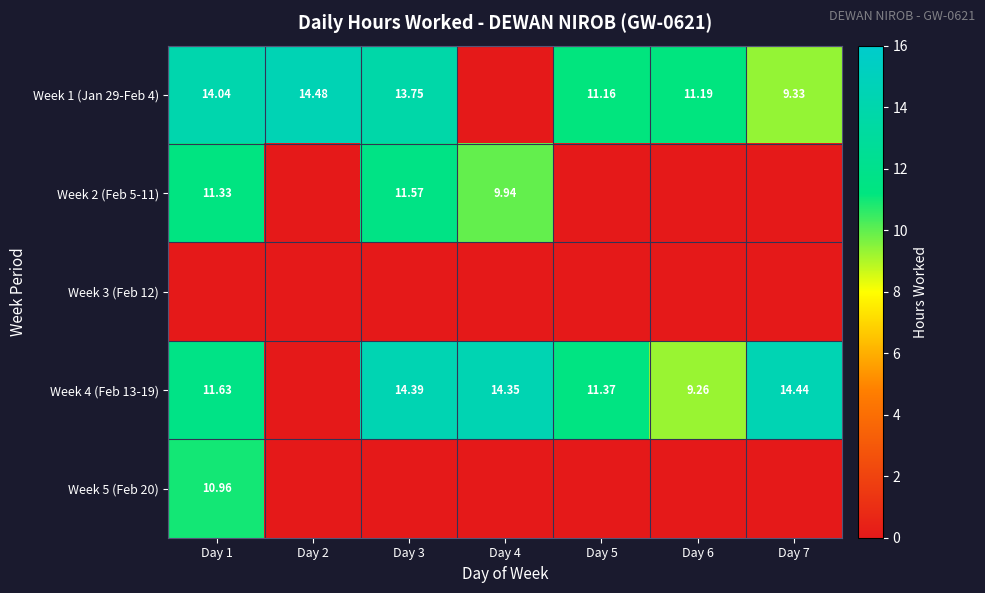

At which category is the sum across all series the highest?

Day 1